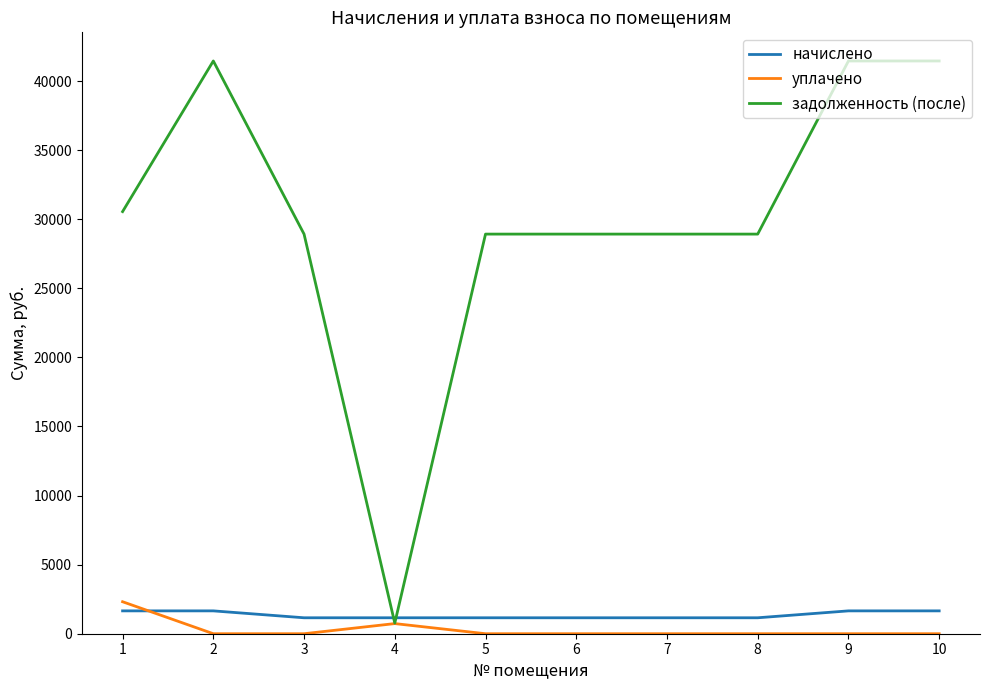

Rank the series by their maximum value, from lowest to highest.

начислено, уплачено, задолженность (после)